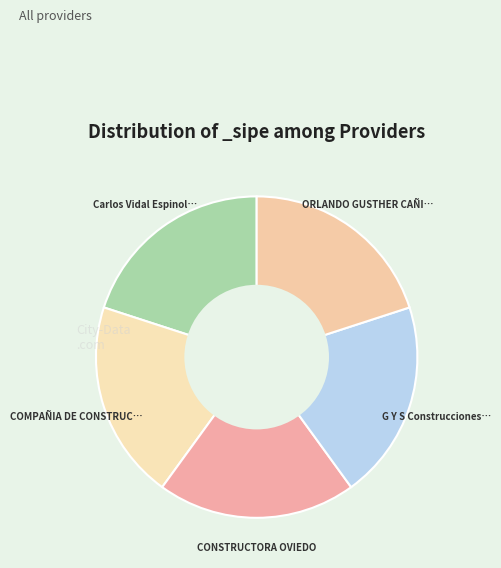

Count the number of slices in the pie.

5